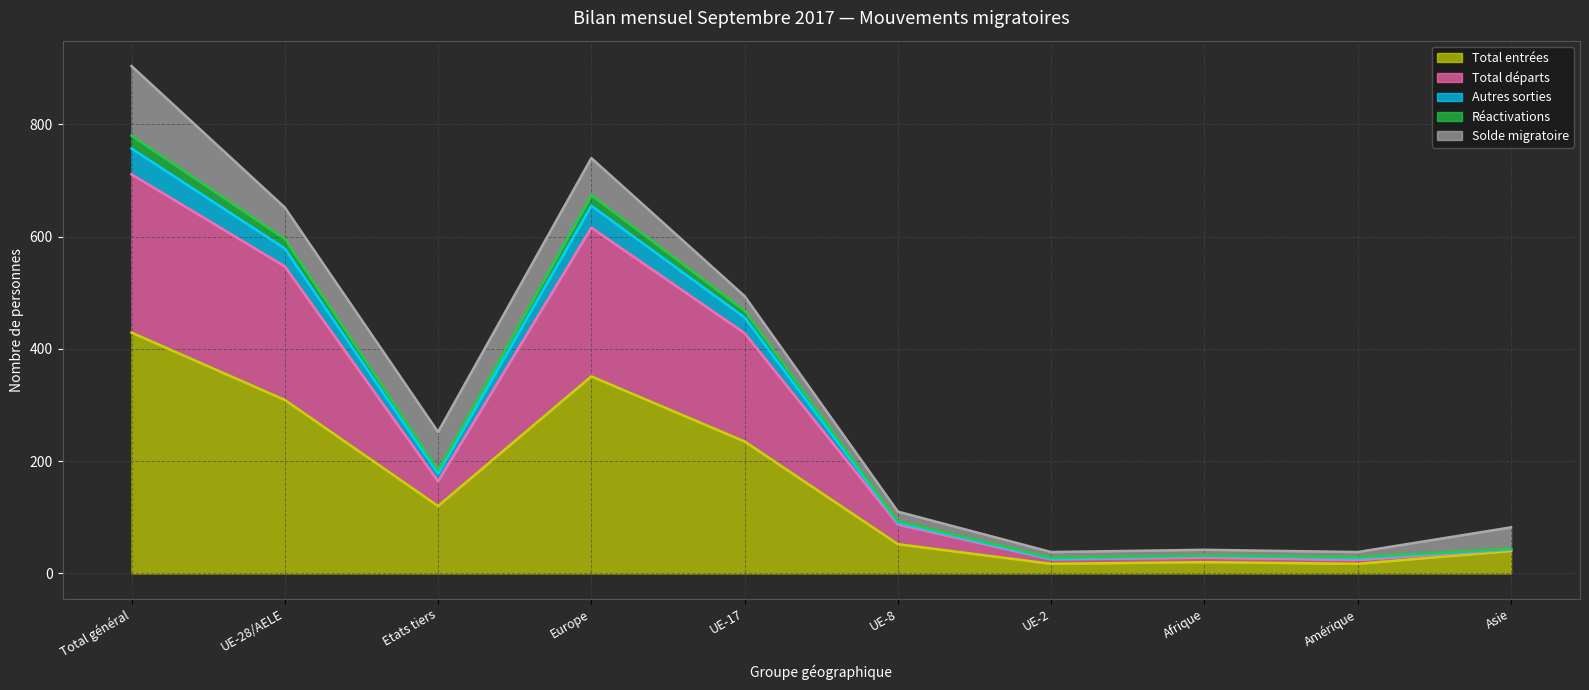

Which category has the highest value in the Réactivations series?

Total général